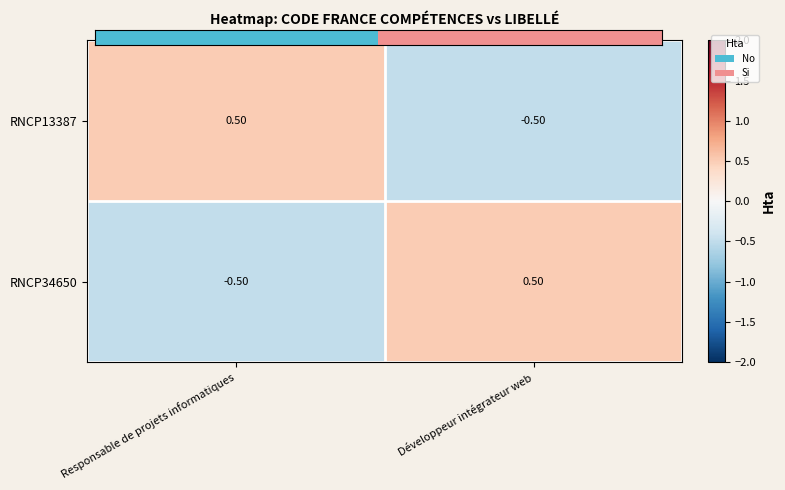

At how many categories does at least one series exceed 0?

2